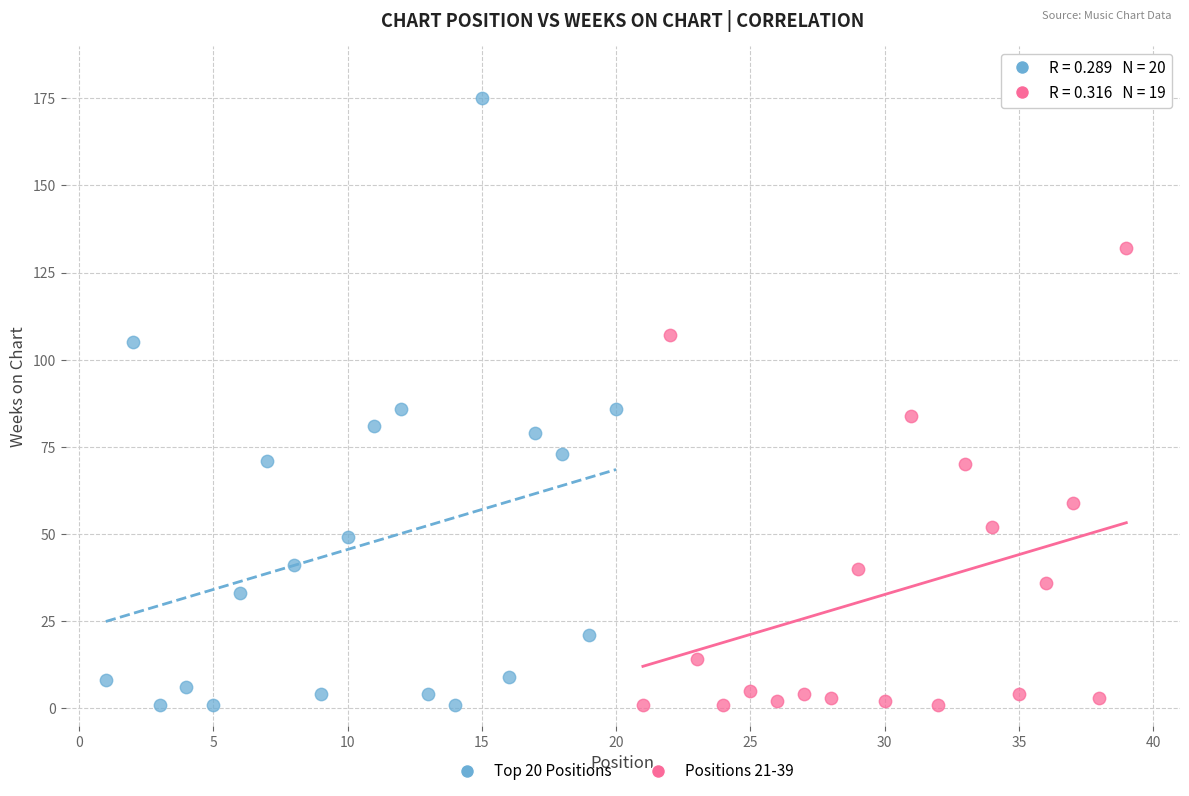

Which series contains the highest Y value?

Top 20 Positions